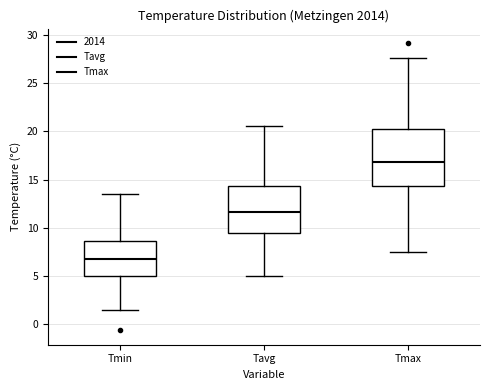

Where is the upper edge of the box for Tmax on the y-axis? The values are not printed on the chart, so give them approximately, as read against the axis.

20.0